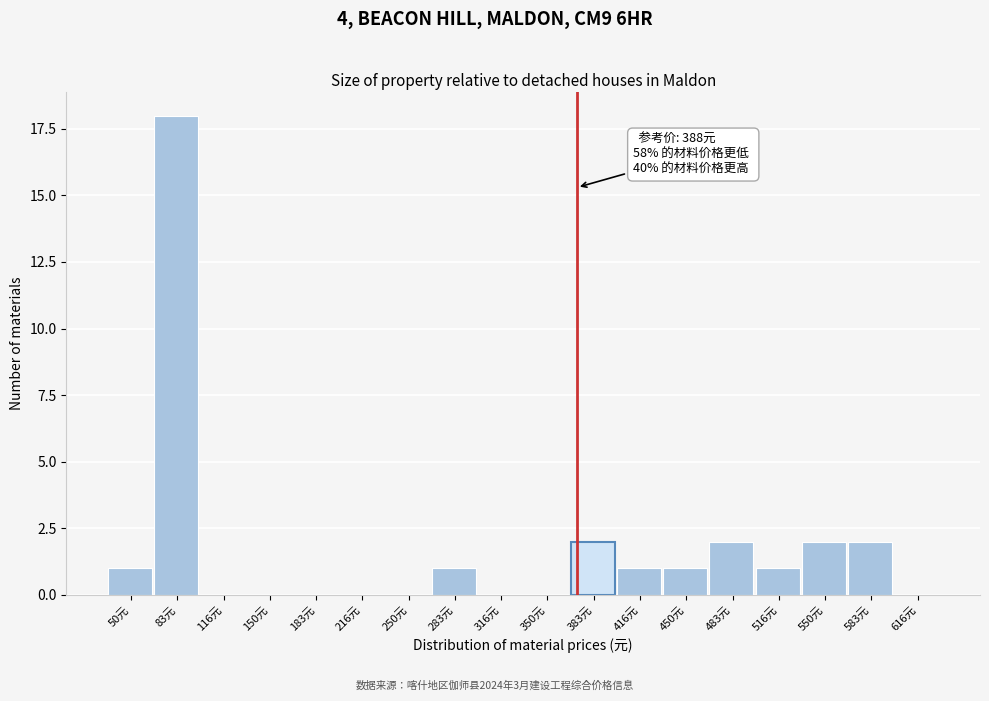

Reading left to right, list all the values displayed in this chart.

50元=1	83元=18	116元=0	150元=0	183元=0	216元=0	250元=0	283元=1	316元=0	350元=0	383元=2	416元=1	450元=1	483元=2	516元=1	550元=2	583元=2	616元=0